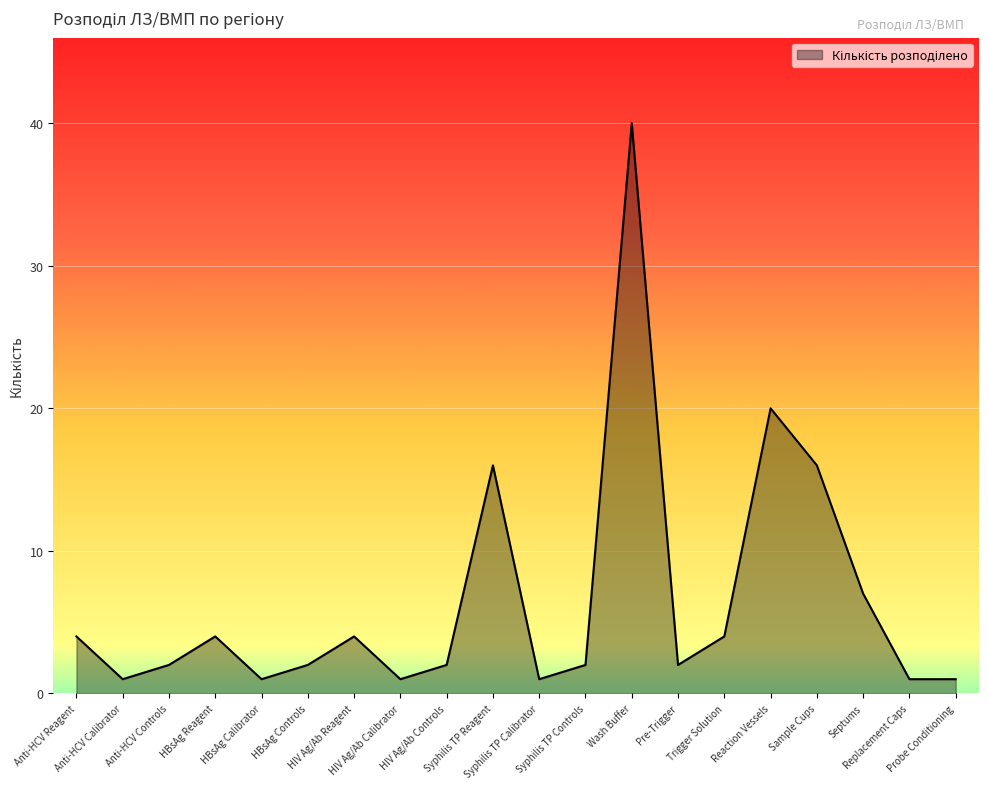

Reading left to right, what are all the values shown in this chart?

Anti-HCV Reagent=4	Anti-HCV Calibrator=1	Anti-HCV Controls=2	HBsAg Reagent=4	HBsAg Calibrator=1	HBsAg Controls=2	HIV Ag/Ab Reagent=4	HIV Ag/Ab Calibrator=1	HIV Ag/Ab Controls=2	Syphilis TP Reagent=16	Syphilis TP Calibrator=1	Syphilis TP Controls=2	Wash Buffer=40	Pre-Trigger=2	Trigger Solution=4	Reaction Vessels=20	Sample Cups=16	Septums=7	Replacement Caps=1	Probe Conditioning=1